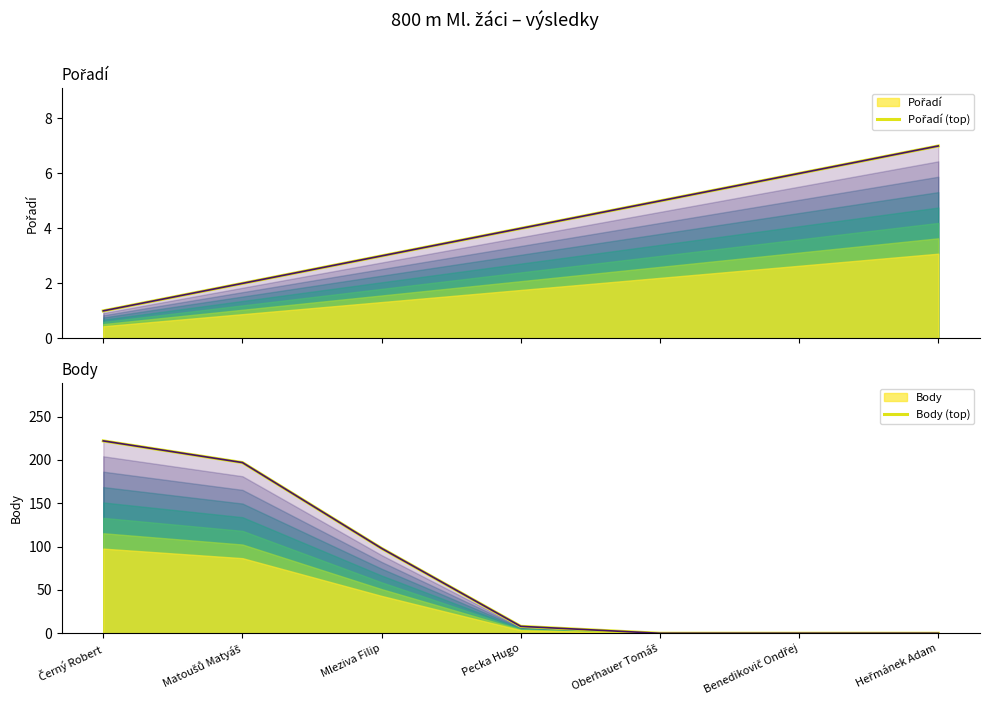

After their last crossing, which series has the higher values: Pořadí (top) or Body (top)?

Pořadí (top)